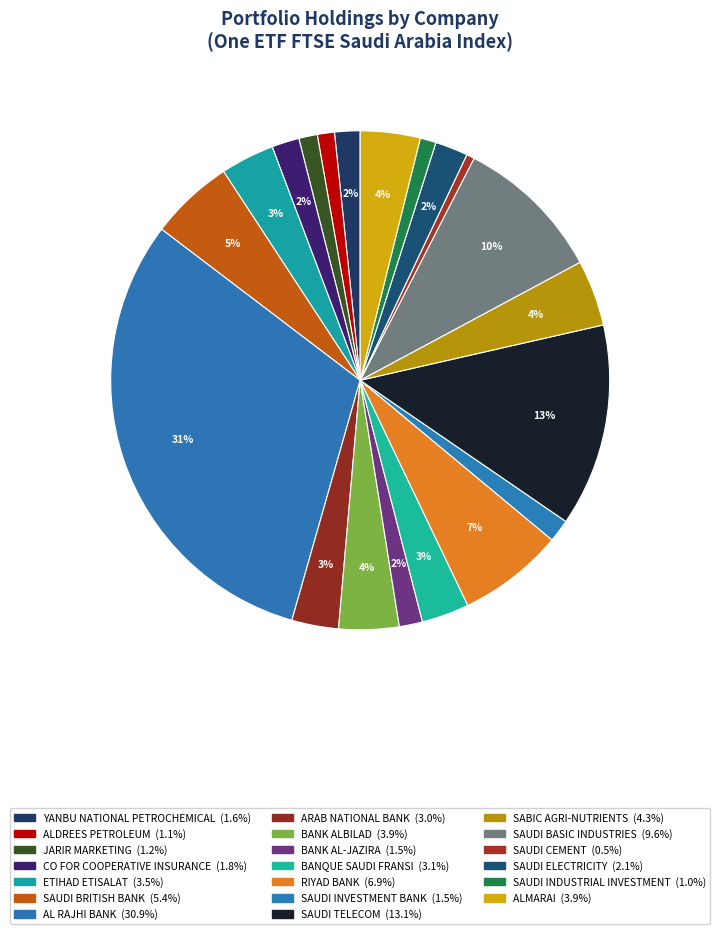

Which has a higher value, BANK ALBILAD or ARAB NATIONAL BANK?

BANK ALBILAD